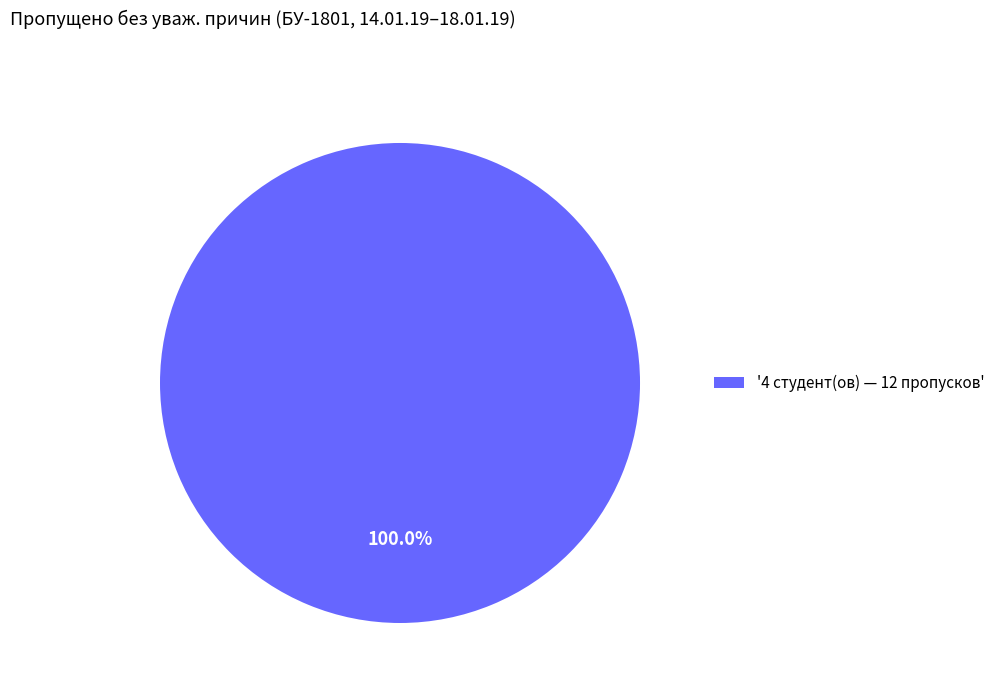

Rank the categories by value from lowest to highest.

'4 студент(ов) — 12 пропусков'